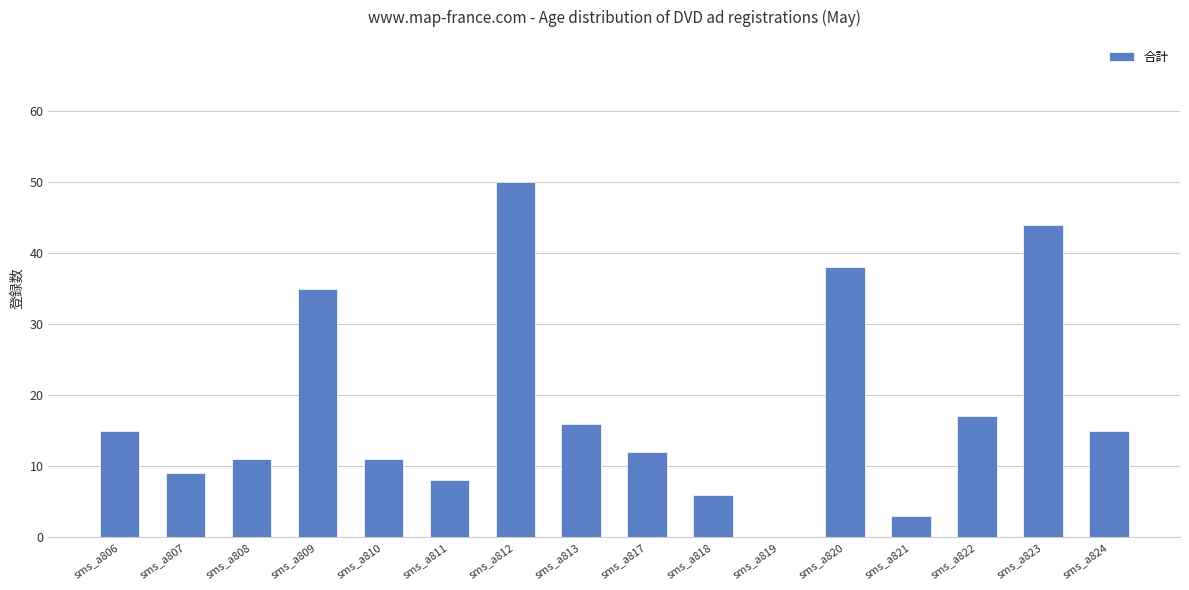

How many categories are shown in the chart?

16